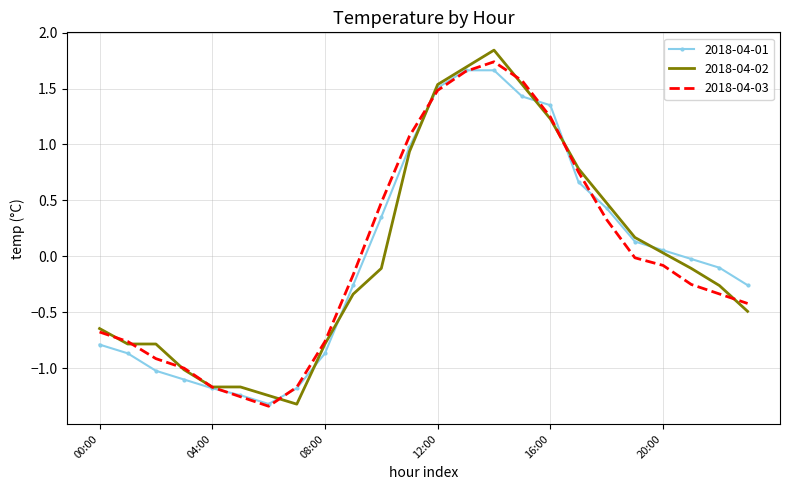

What are all the series names shown in the legend?

2018-04-01, 2018-04-02, 2018-04-03